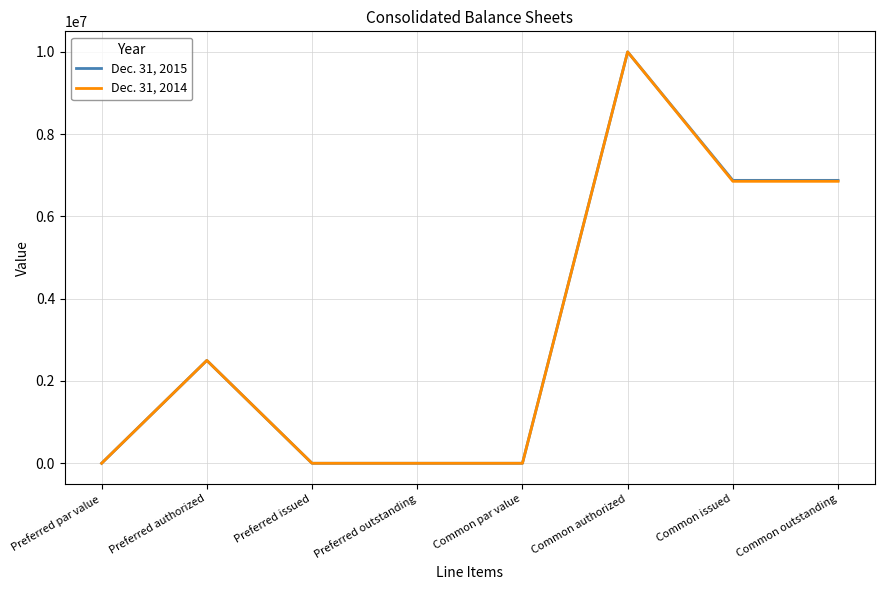

At which category is the sum across all series the highest?

Common authorized